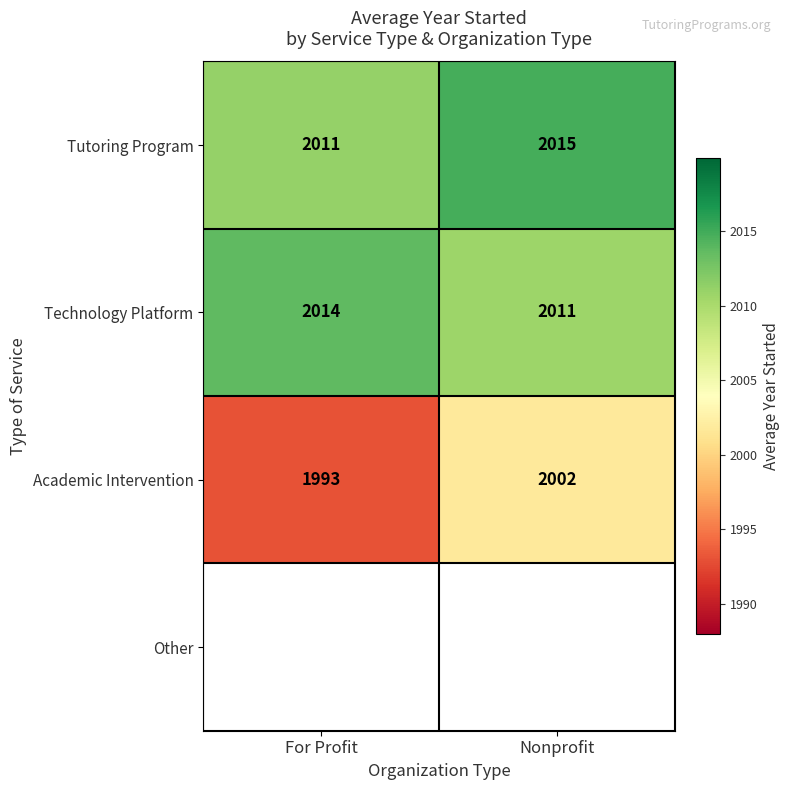

At which label is Academic Intervention closest to 1997?

For Profit